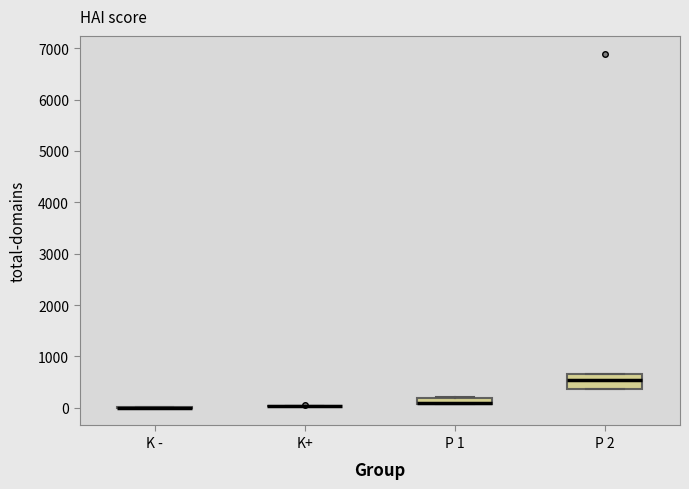

Which box is the tallest, from its lower edge to its upper edge?

P 2